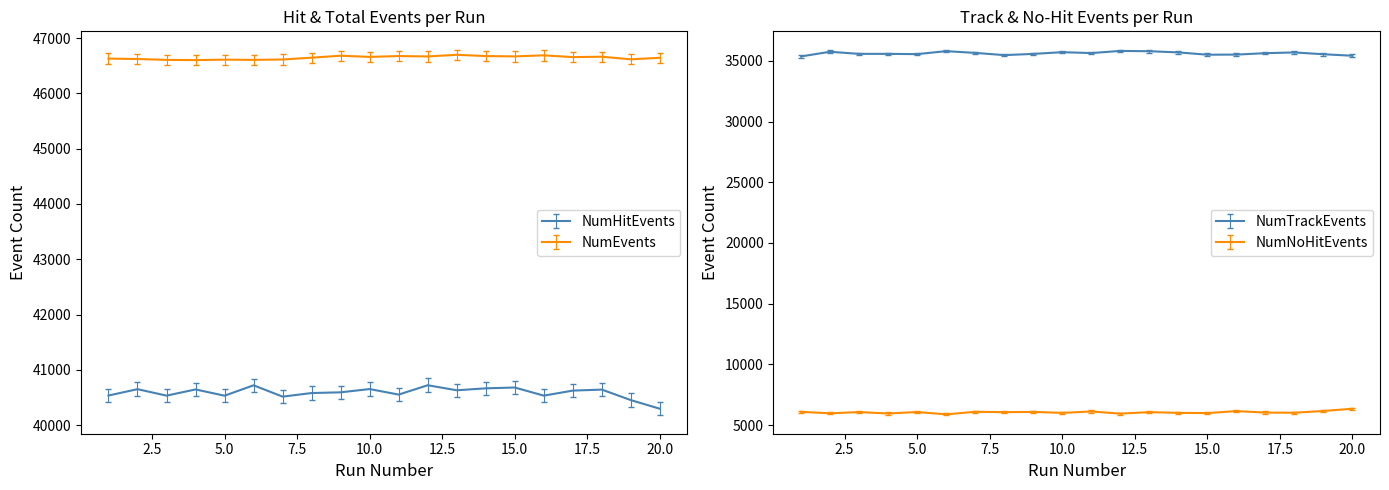

Which series changed the most between 10 and 14?

NumTrackEvents